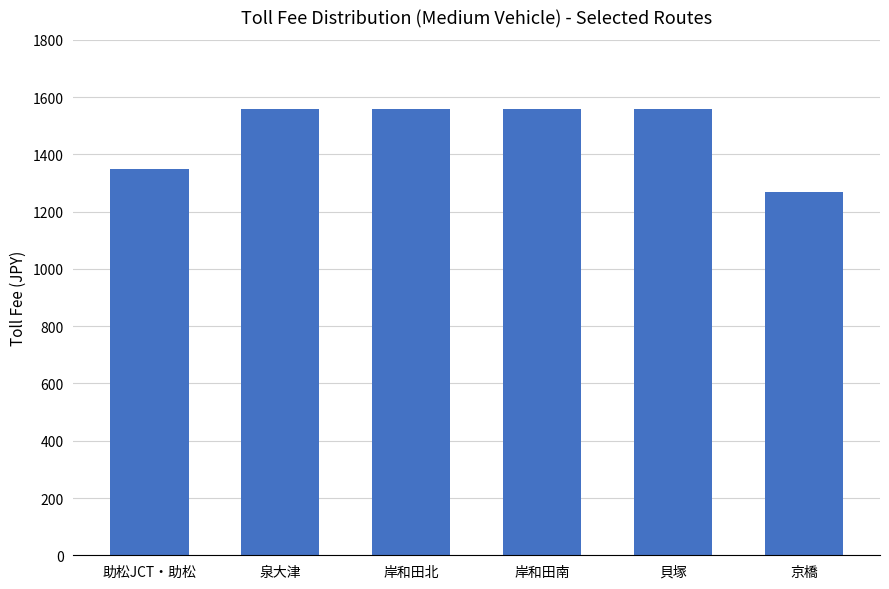

What is the sum of the values at 岸和田南 and 京橋?

2830